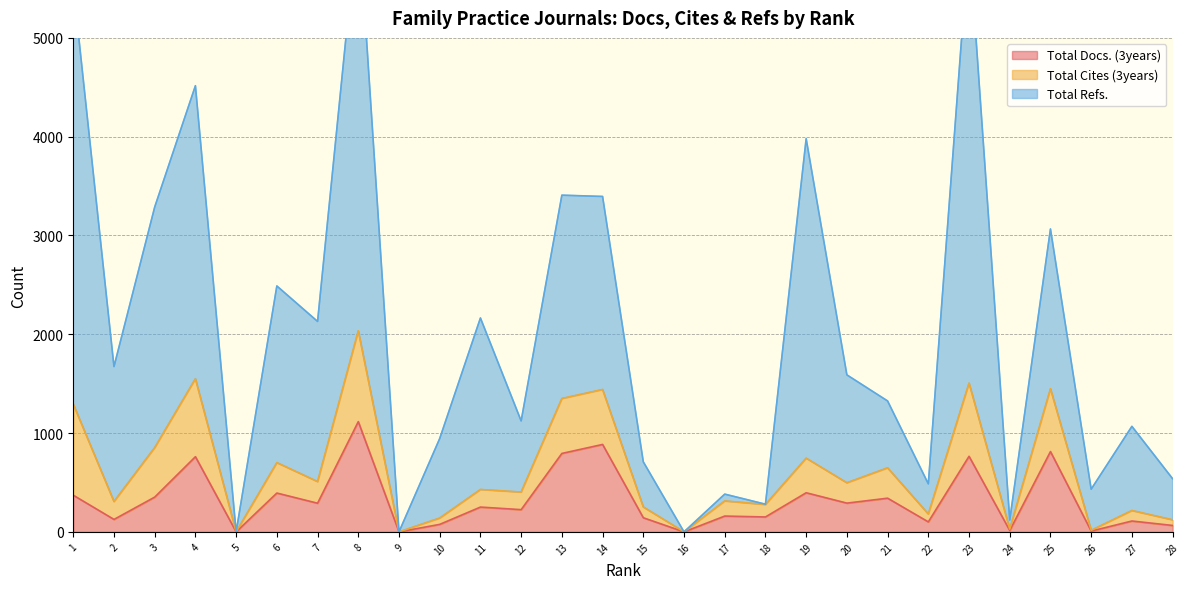

The value of Total Docs. (3years) at 5 is 0. True or false?

True